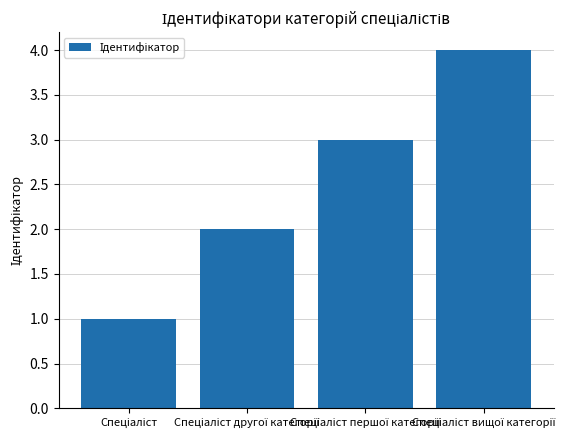

What is the maximum value shown in the chart?

4